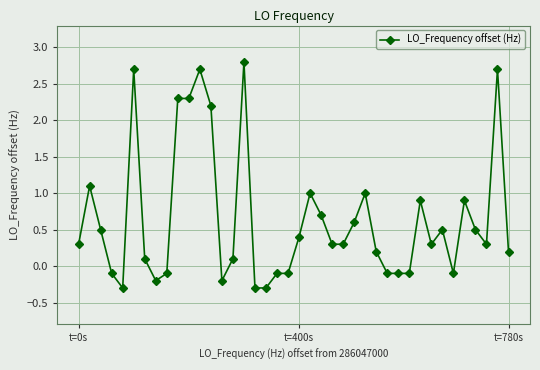

What is the value of the 13th point from the left?

2.2